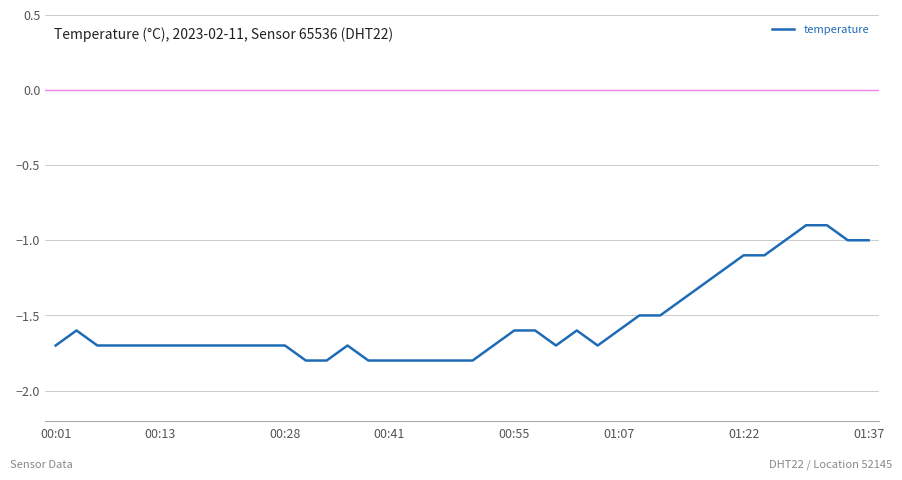

What is the difference between the maximum and minimum values?

0.9